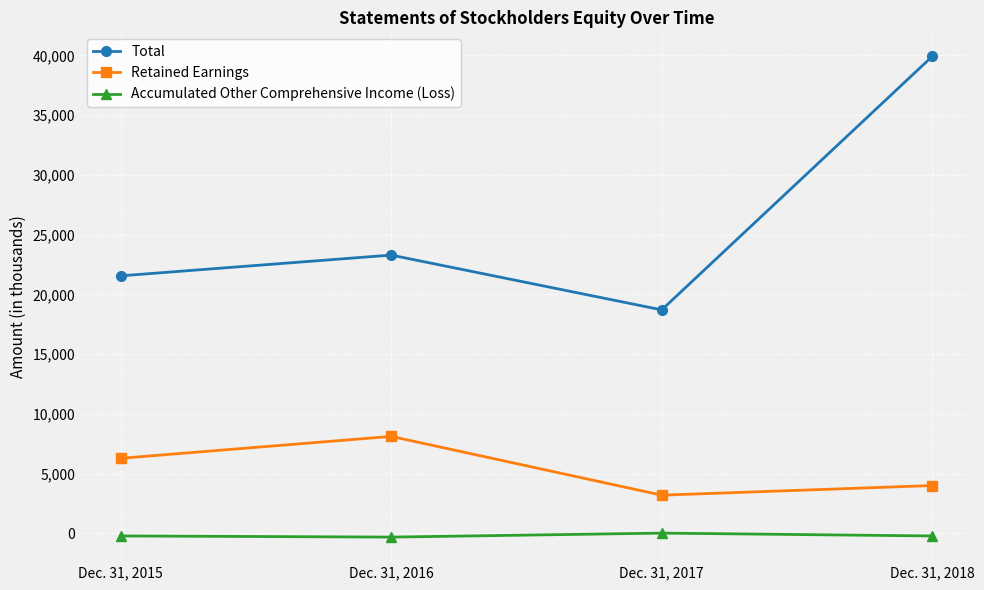

What is the difference between the second highest and minimum values in the Retained Earnings series?

3086